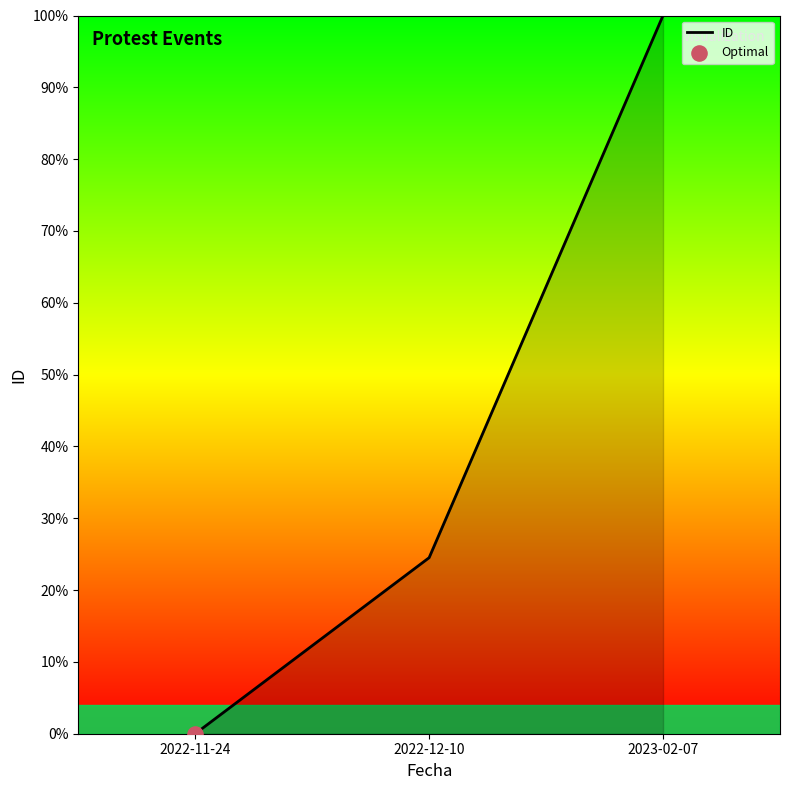

What is the change in value from 2022-11-24 to 2023-02-07?

+100.0